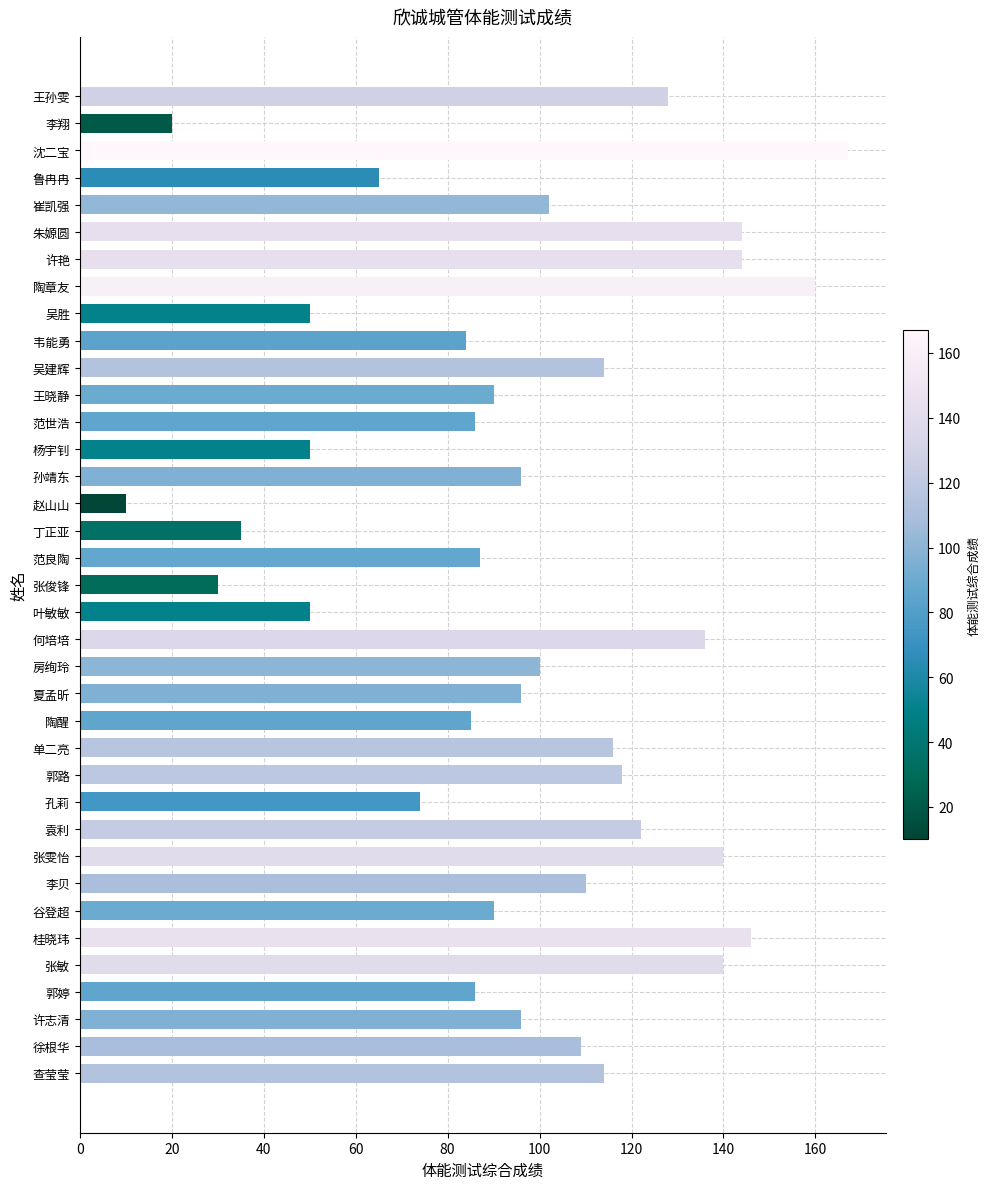

Which has a higher value, 何培培 or 徐根华?

何培培